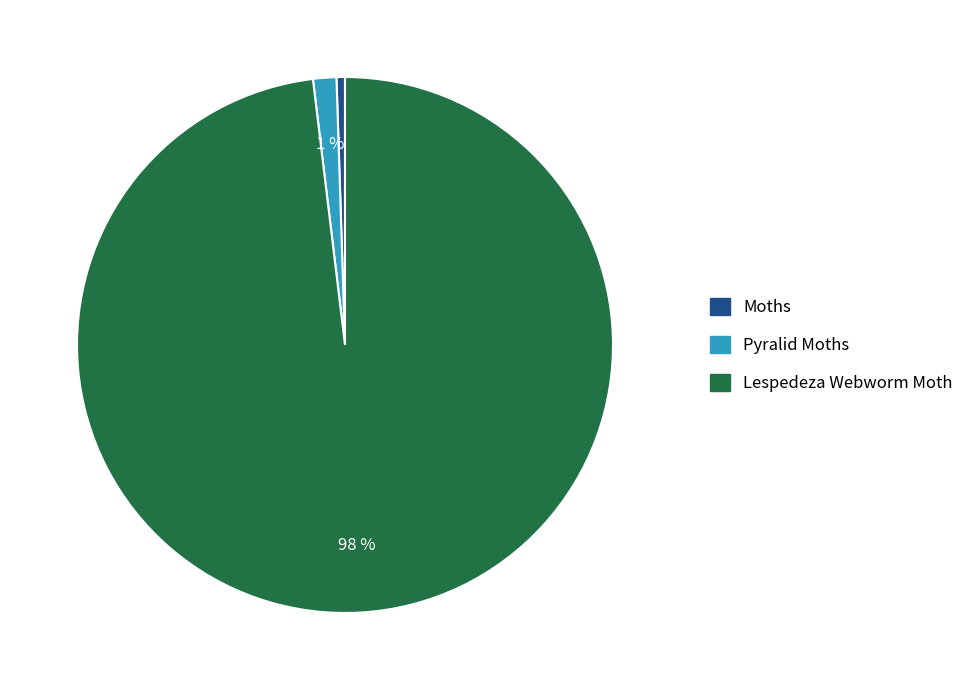

To the nearest percent, what is the combined percentage of Lespedeza Webworm Moth and Pyralid Moths?

99%